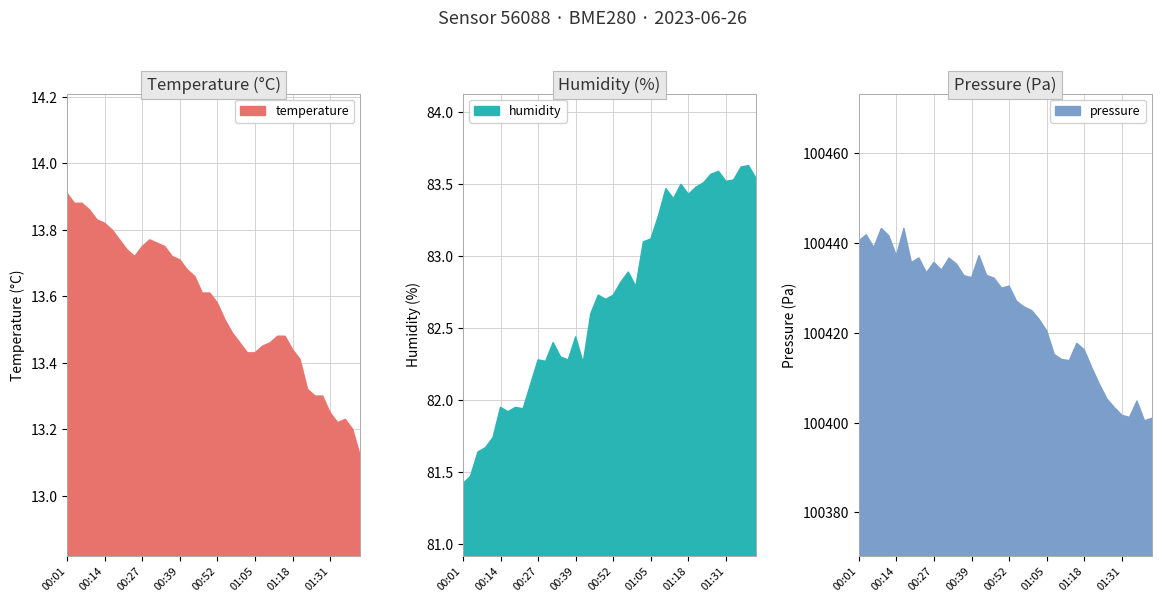

What is the lowest value of the humidity series?

81.4